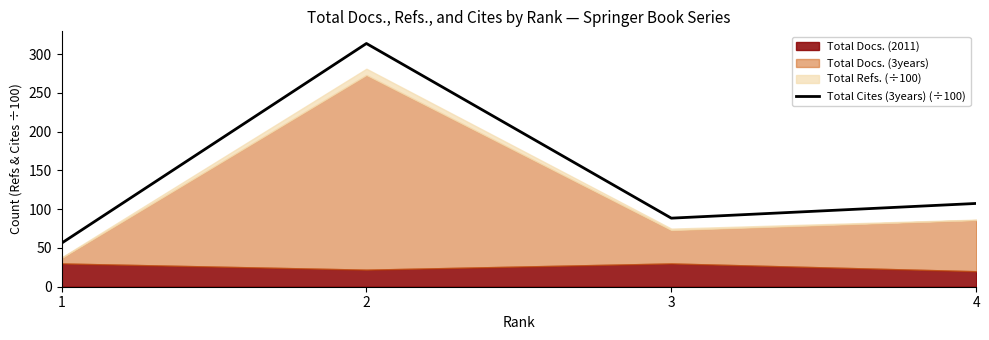

True or false: the data shows 32.1 at 1.

False